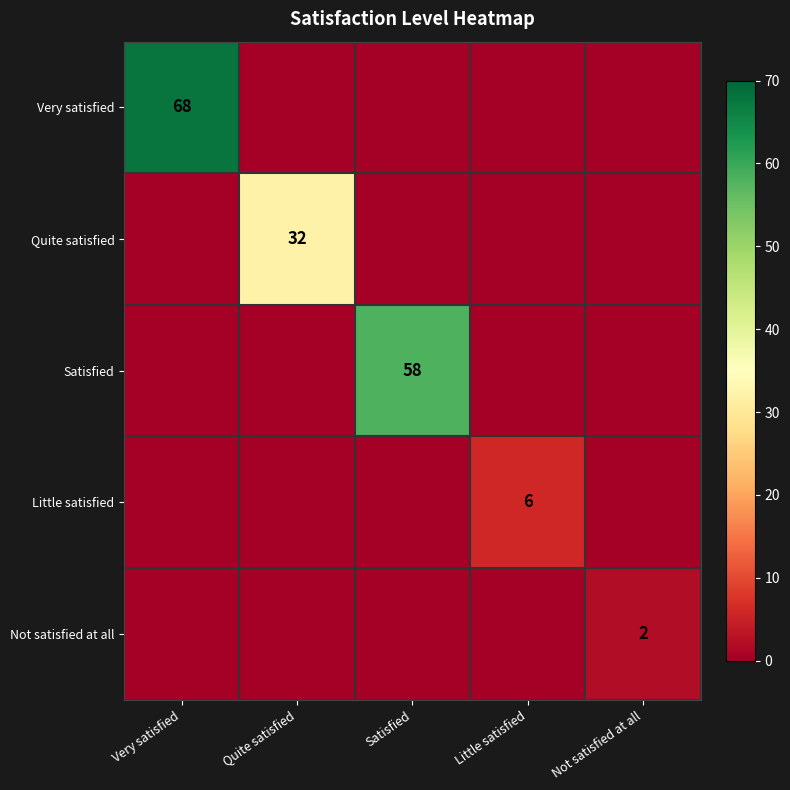

At which category does the chart reach its peak across all series?

Very satisfied